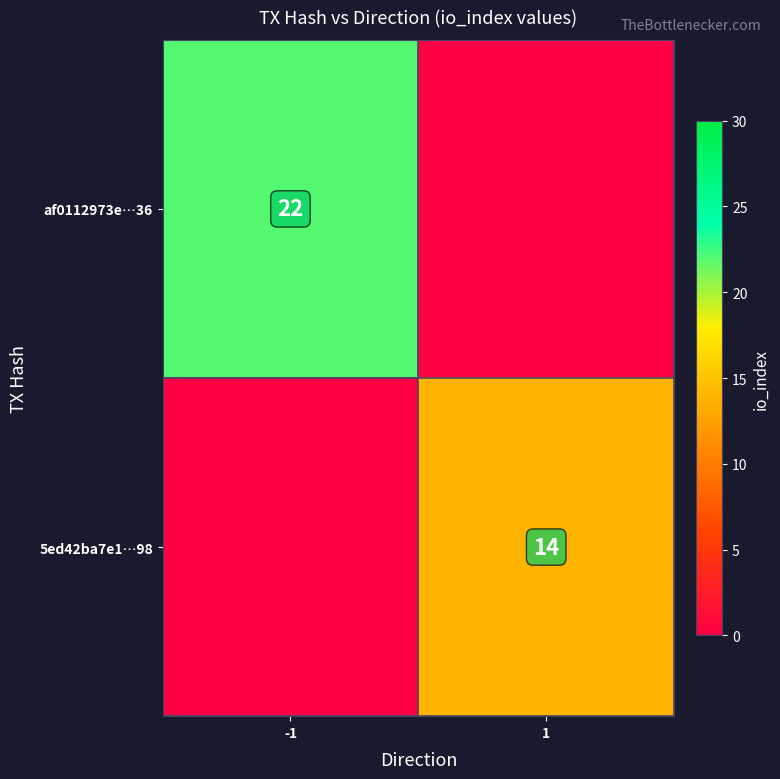

Is it true that 5ed42ba7e1…98 equals 22 at 1?

False